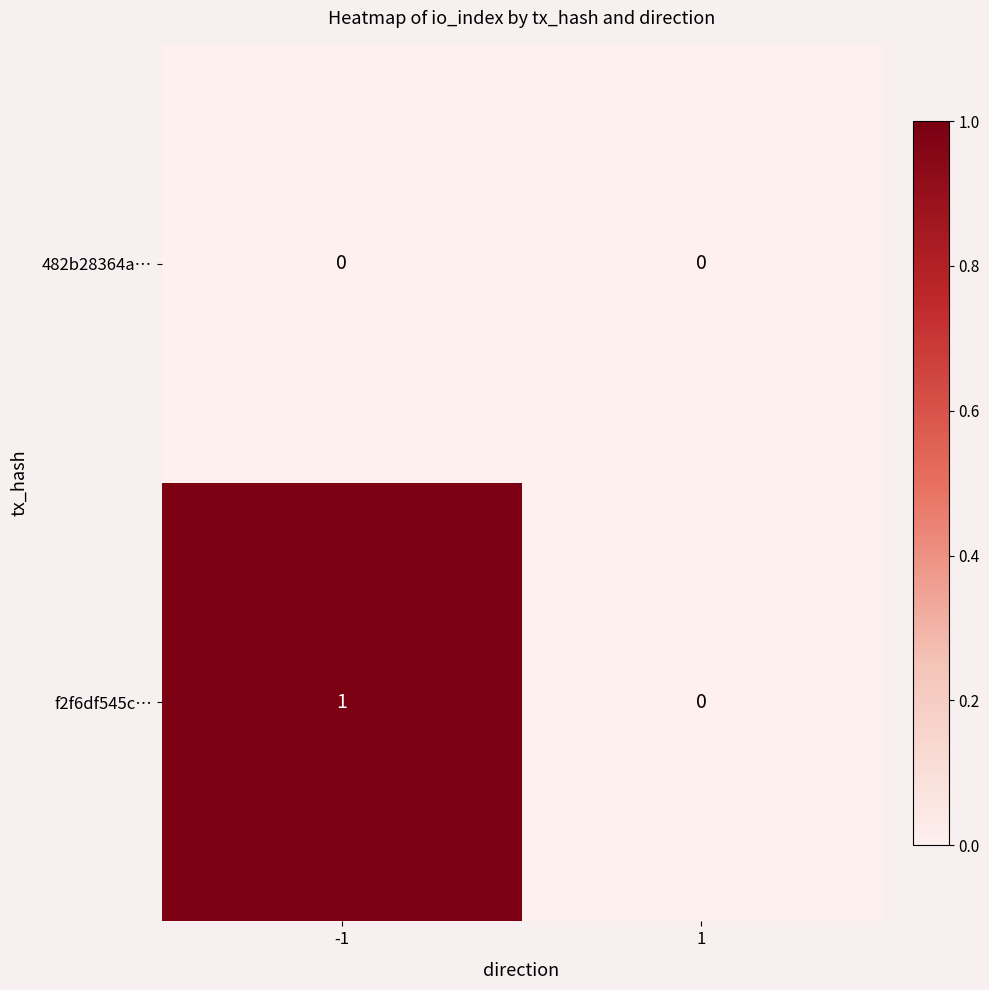

Rank the series by their maximum value, from lowest to highest.

482b28364a…, f2f6df545c…